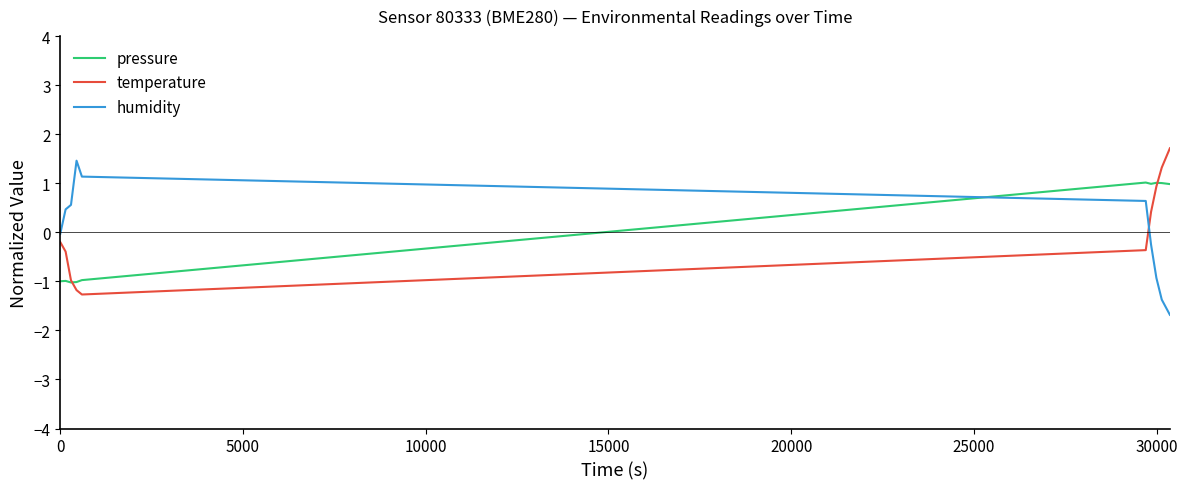

What is the highest value of the temperature series?

1.7